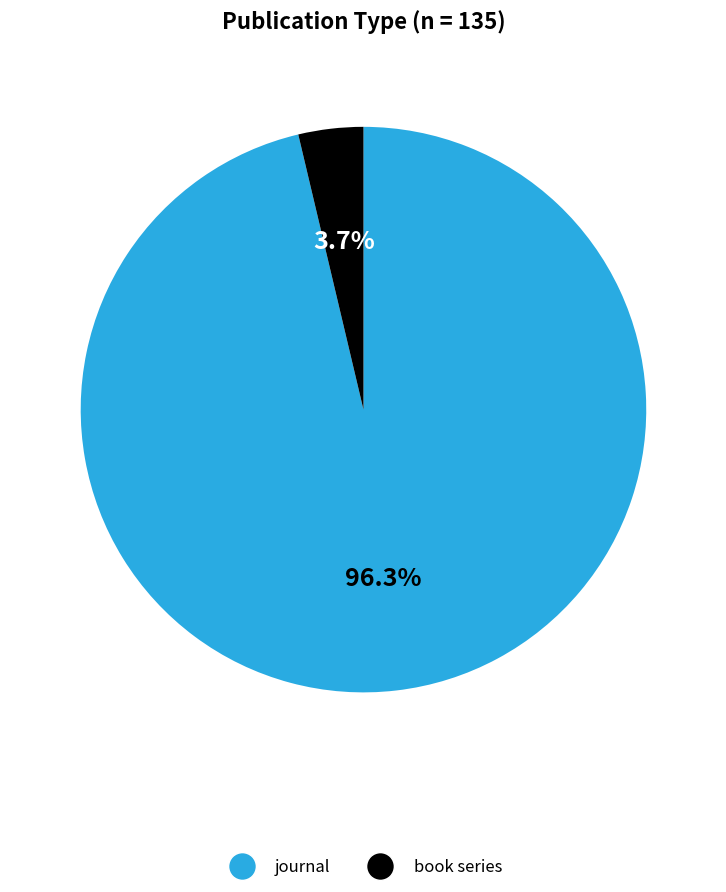

How many segments does this pie chart have?

2